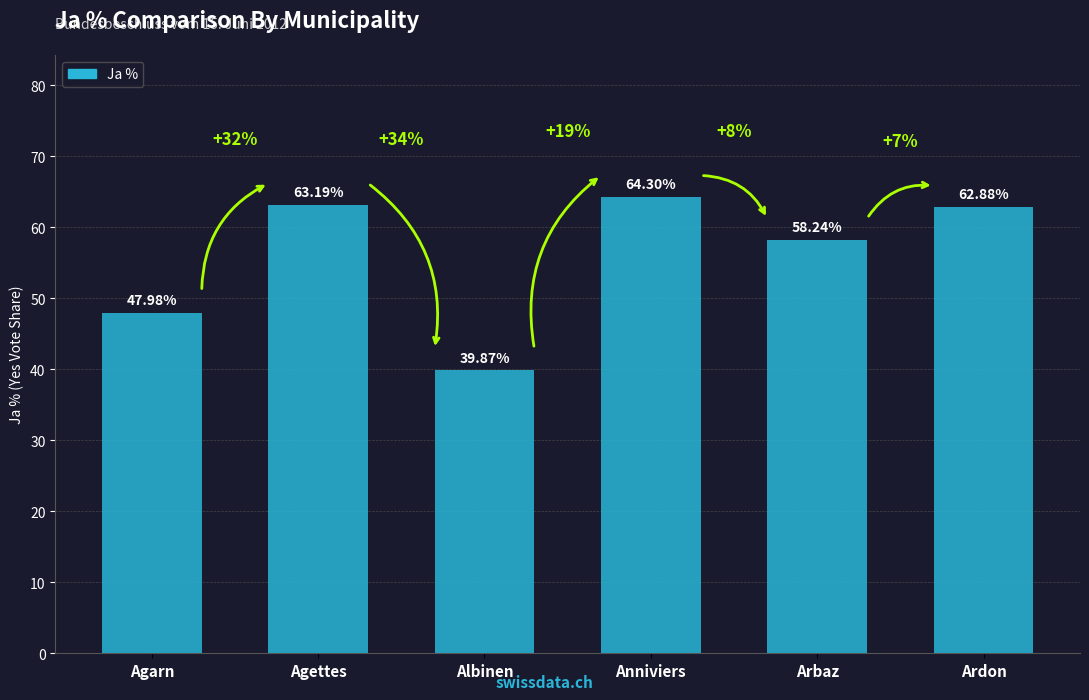

Rank the categories by value from lowest to highest.

Albinen, Agarn, Arbaz, Ardon, Agettes, Anniviers